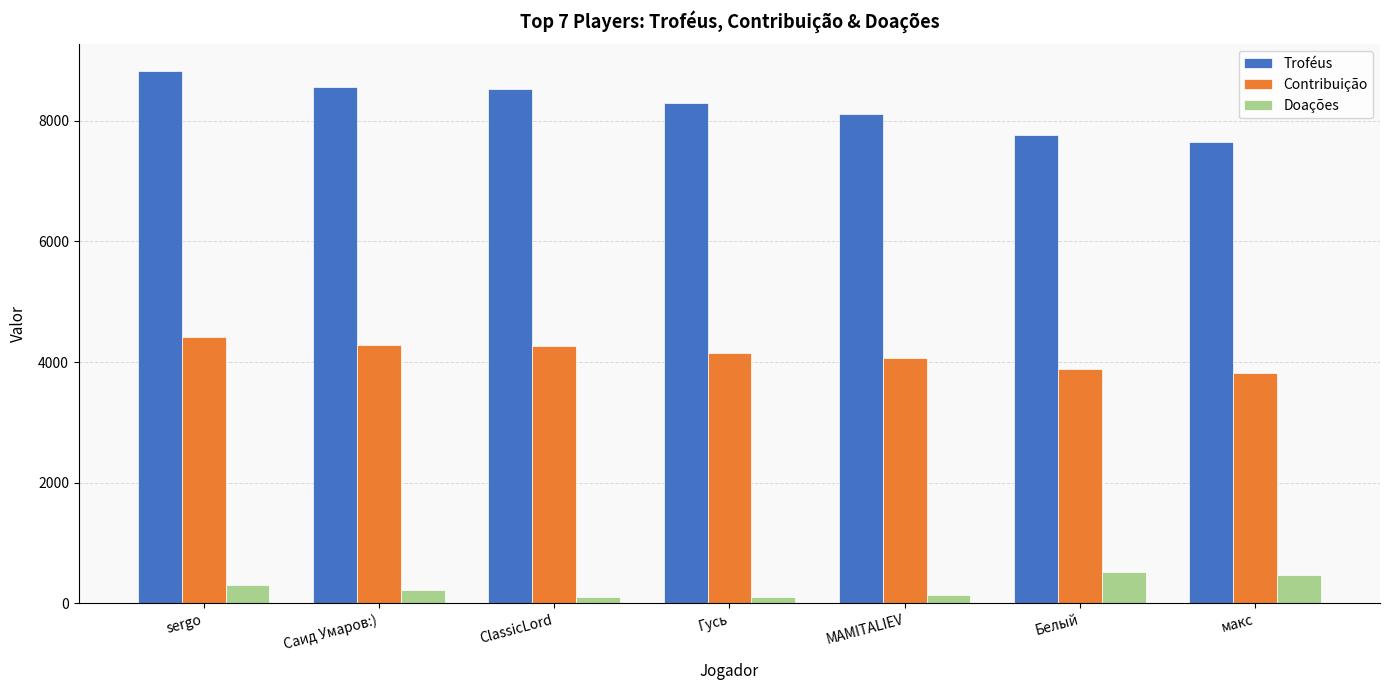

At how many categories does at least one series exceed 8078?

5